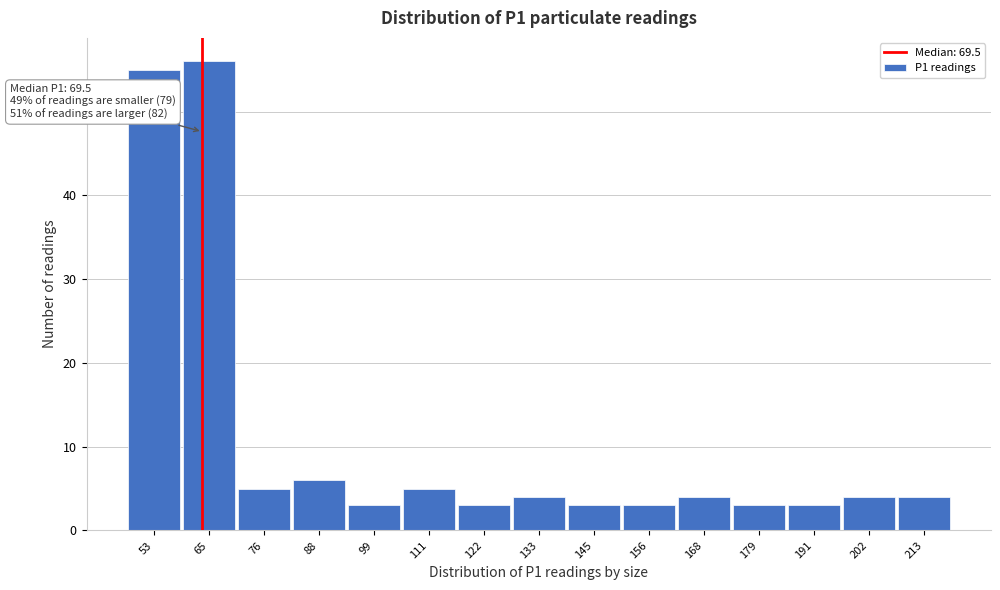

Reading left to right, list all the values displayed in this chart.

55	56	5	6	3	5	3	4	3	3	4	3	3	4	4